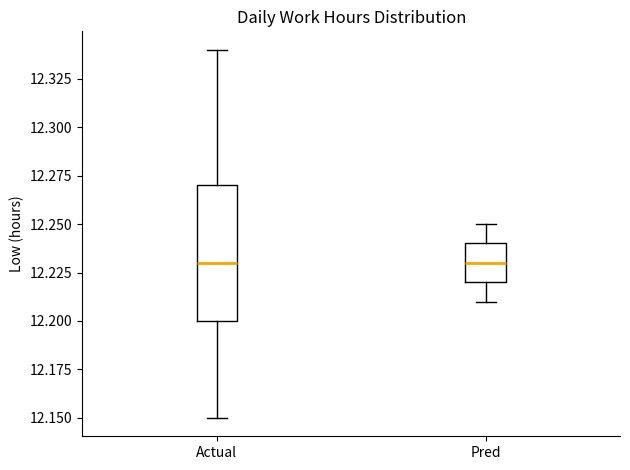

Where does the lower whisker of the box for Actual end on the y-axis? The values are not printed on the chart, so give them approximately, as read against the axis.

12.15